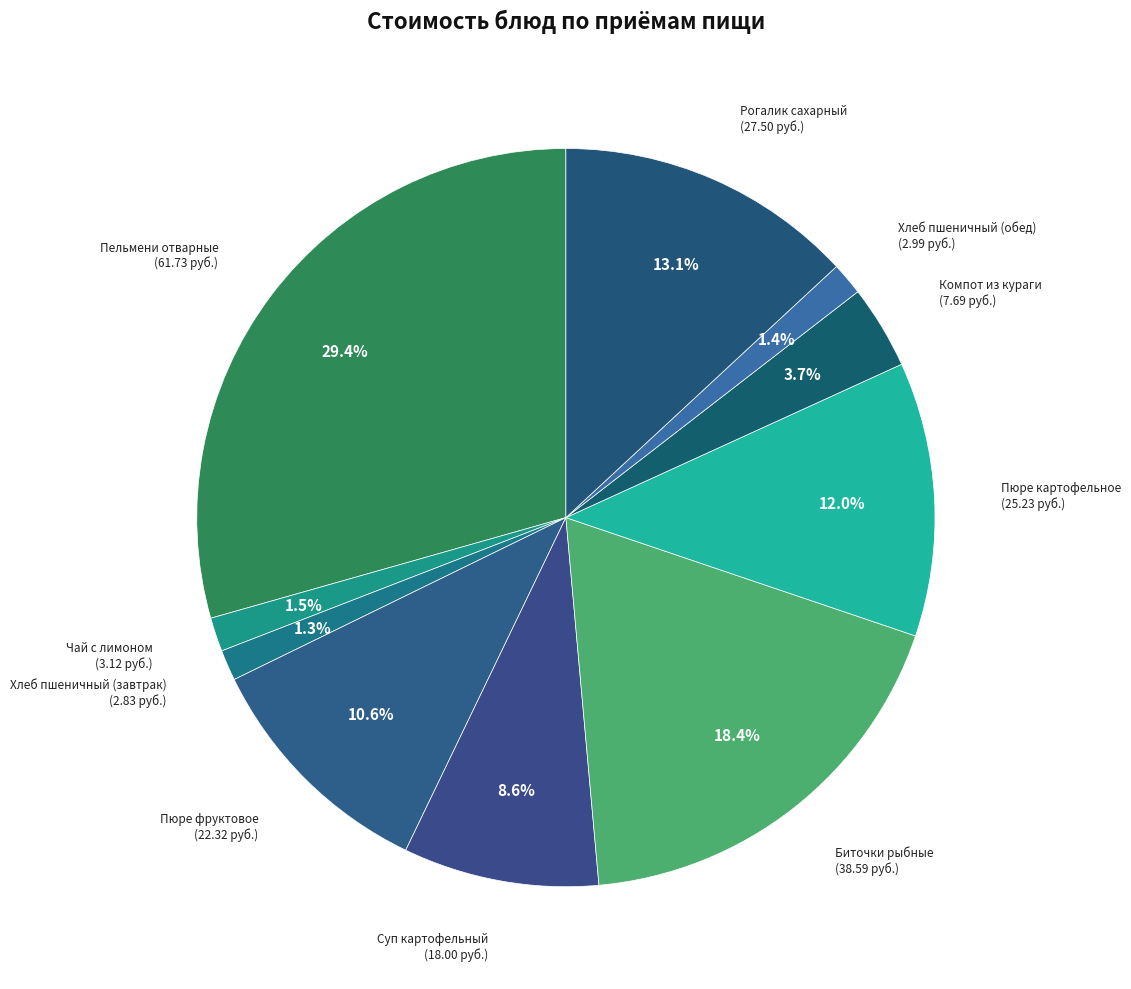

Count the number of slices in the pie.

10